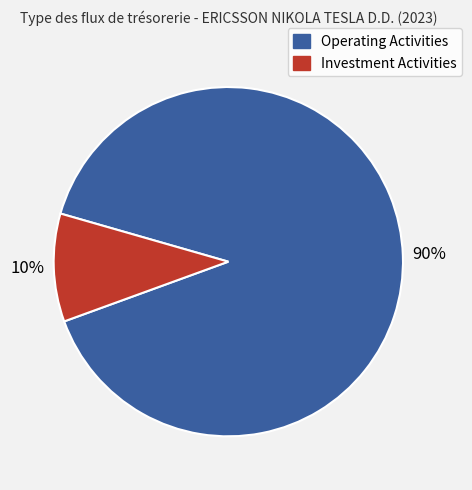

Does any single category account for the majority?

Yes